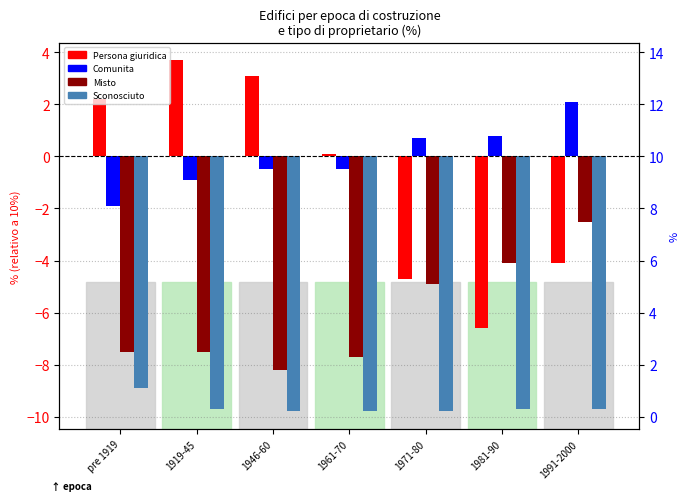

Rank the categories by Comunita value from lowest to highest.

pre 1919, 1919-45, 1946-60, 1961-70, 1971-80, 1981-90, 1991-2000